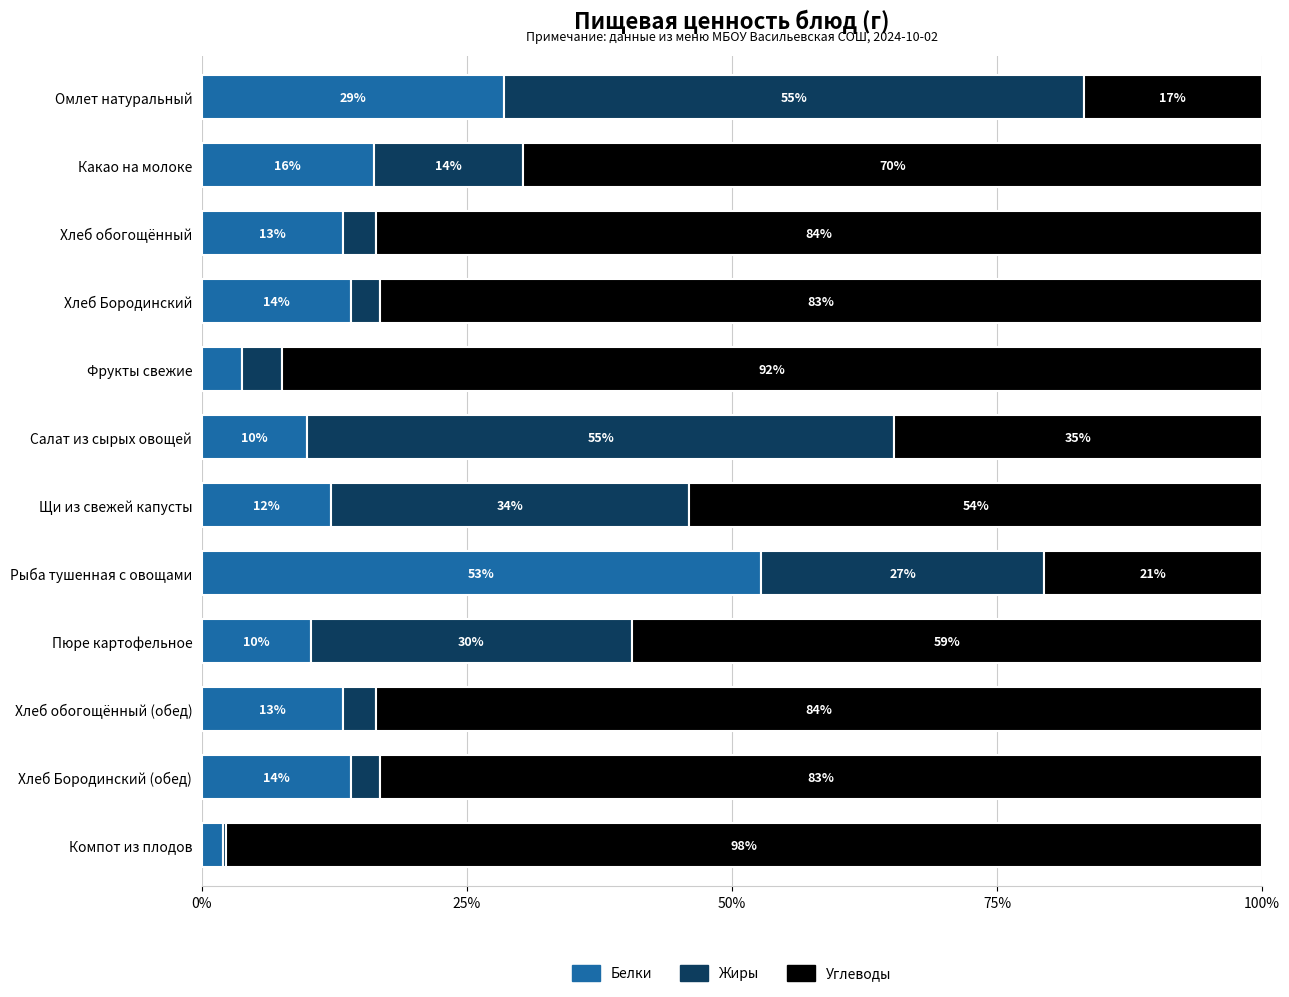

What are all the series names shown in the legend?

Белки, Жиры, Углеводы